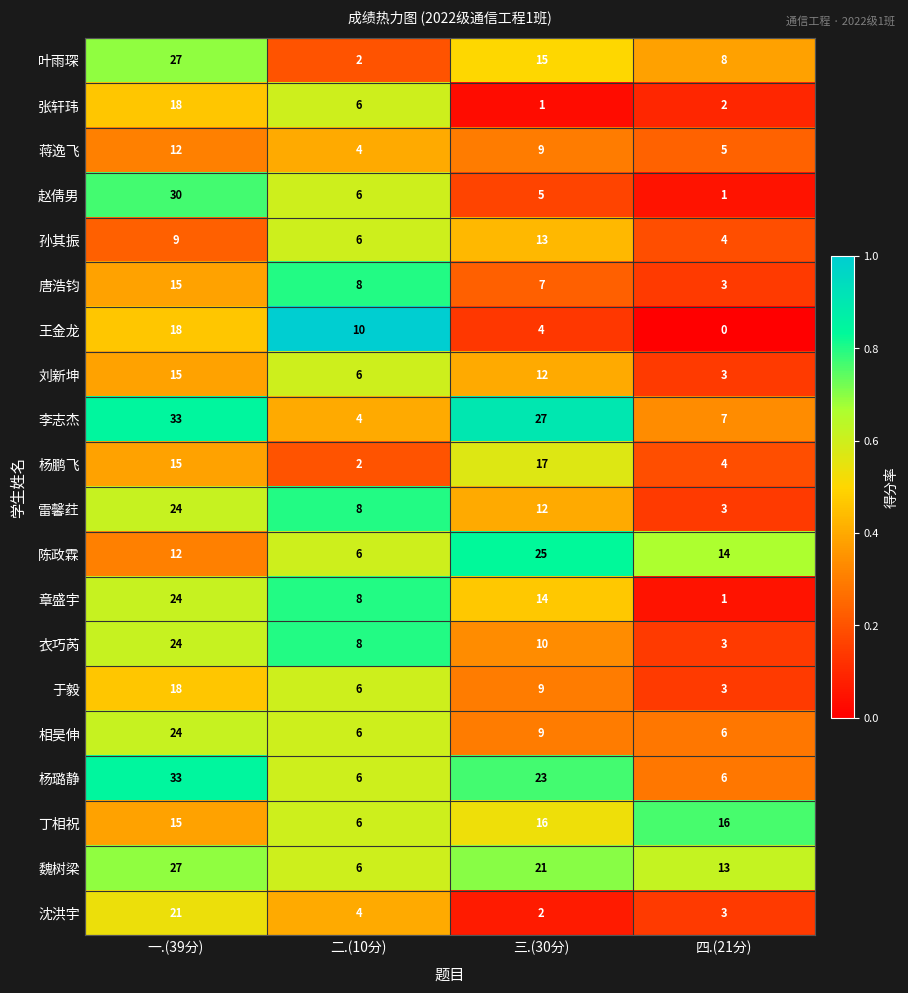

Count the number of categories in the chart.

4